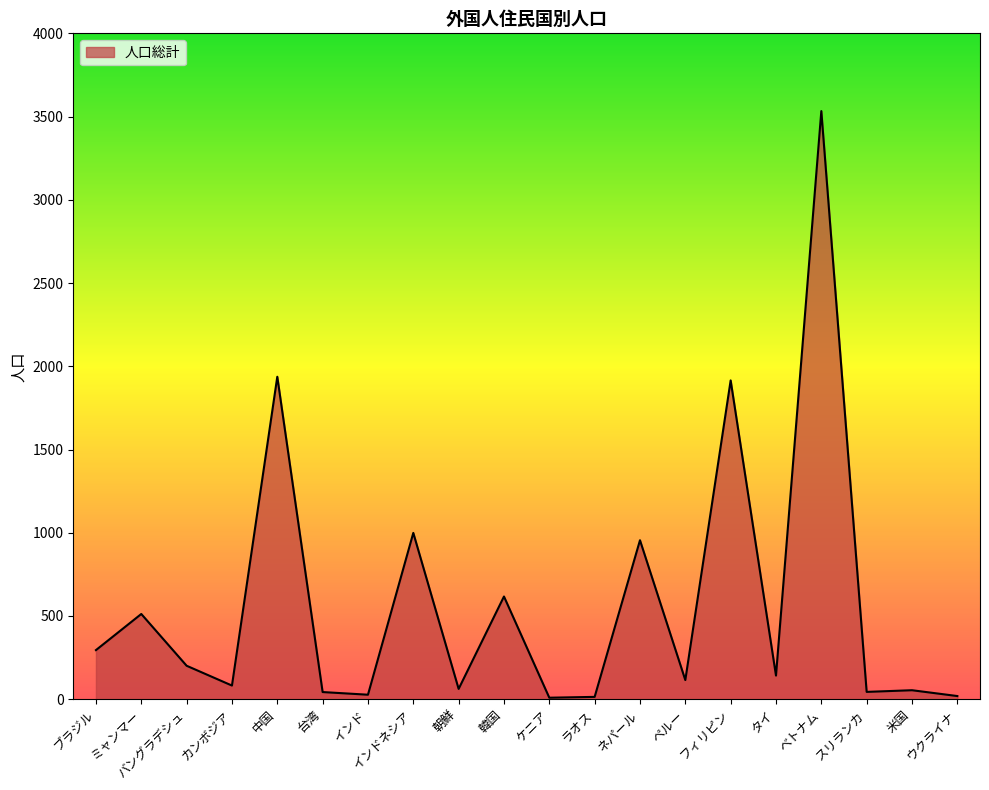

Does the chart have visible grid lines?

No